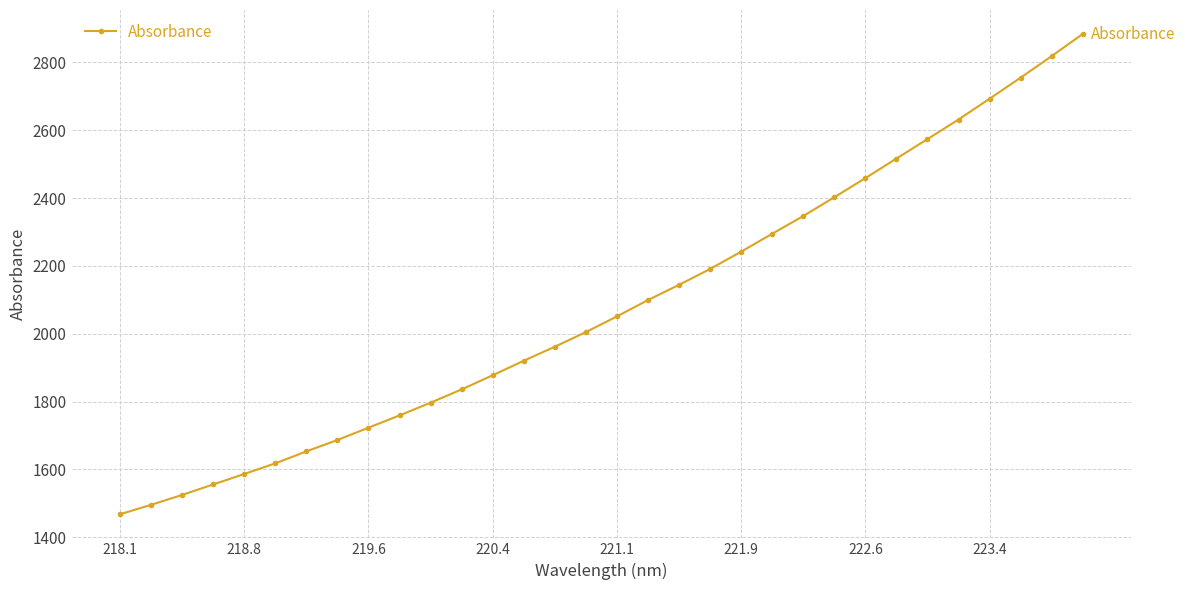

What is the smallest value displayed?

1467.8